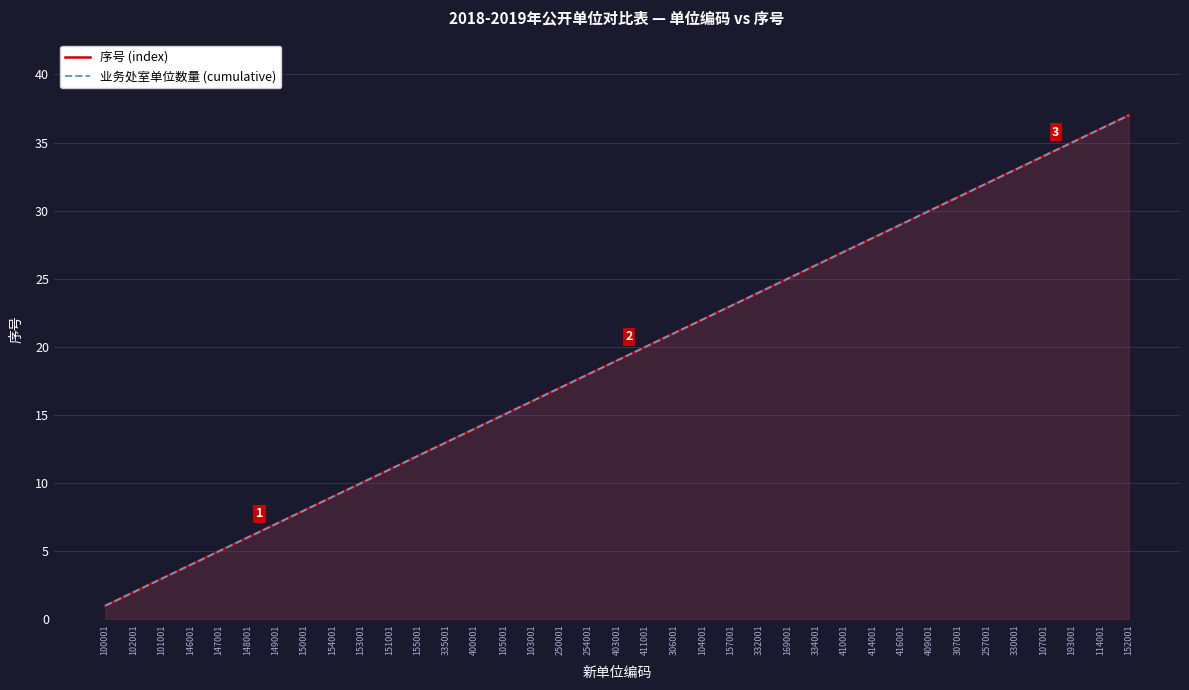

How many lines are shown in the chart?

2